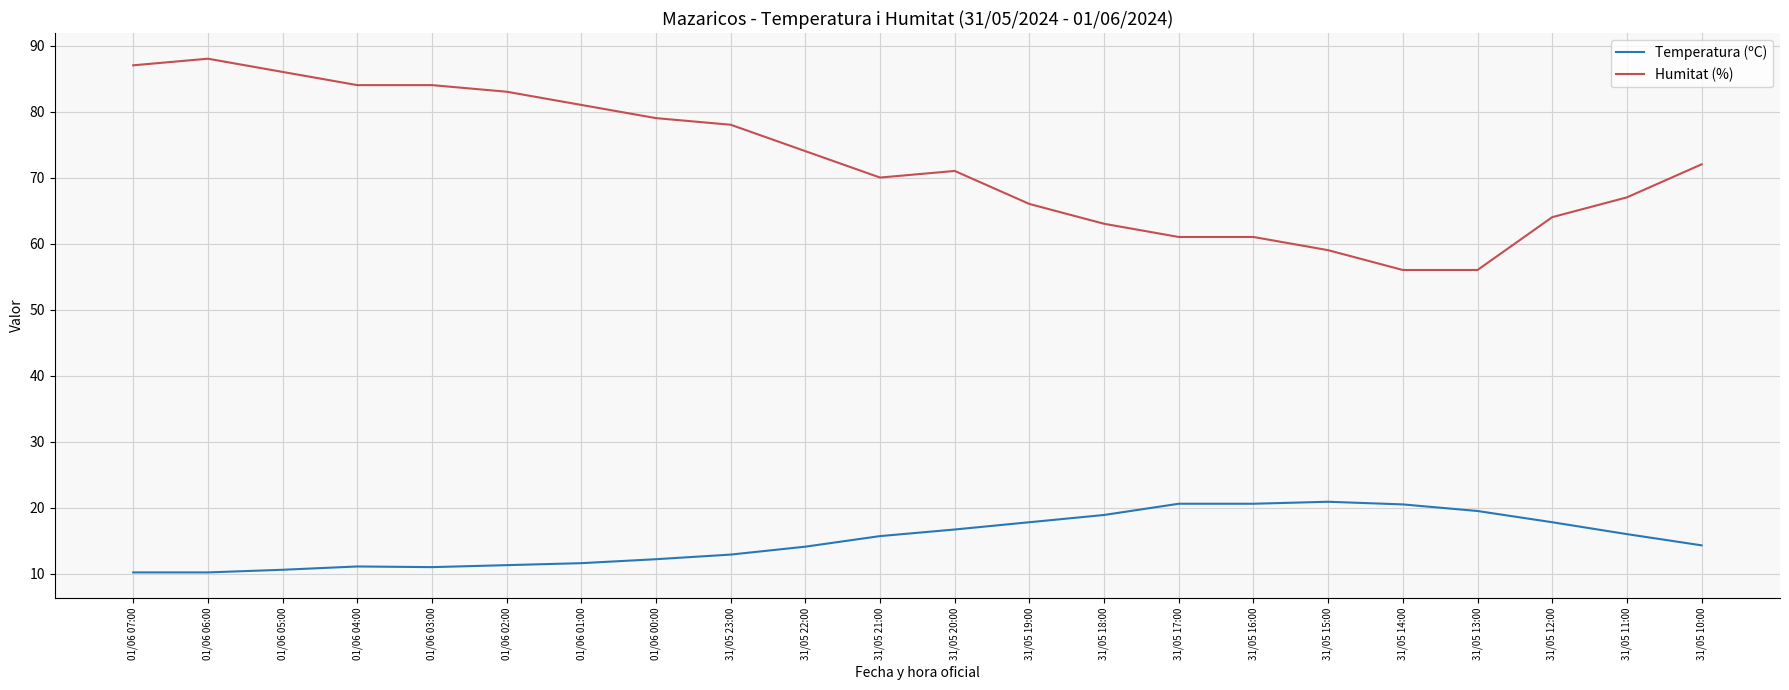

At how many categories does at least one series exceed 15?

22